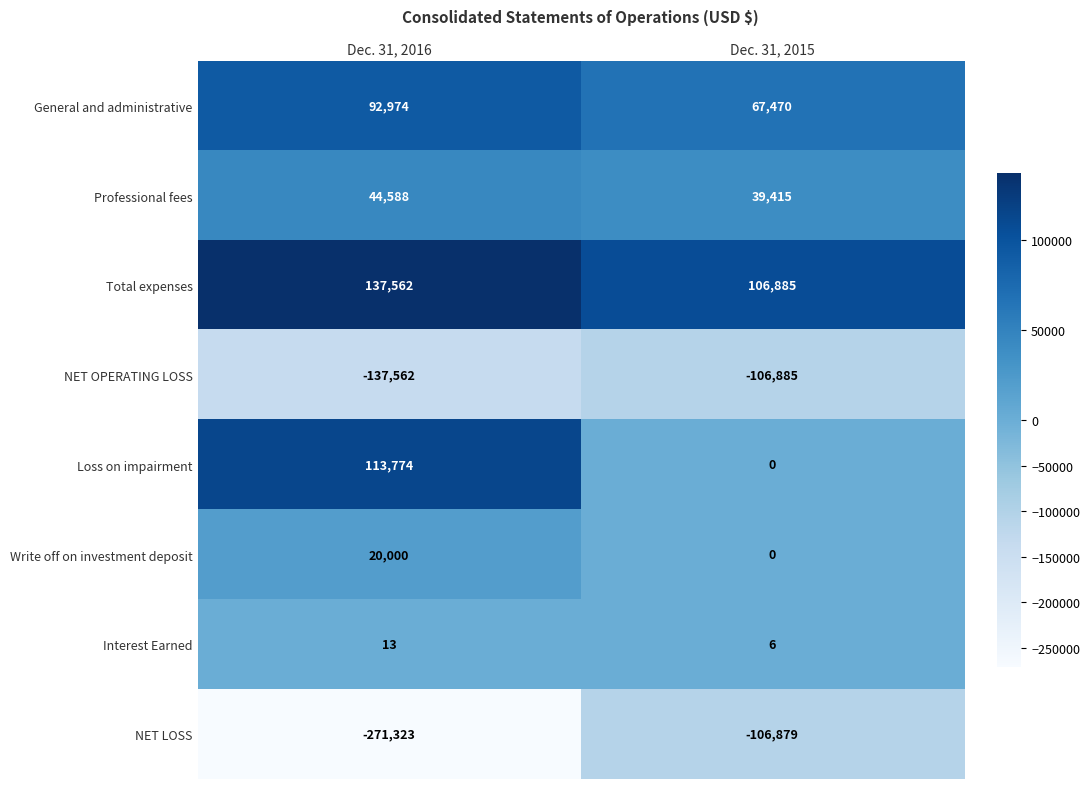

Reading left to right, list all the values displayed in this chart.

General and administrative: 92974	67470
Professional fees: 44588	39415
Total expenses: 137562	106885
NET OPERATING LOSS: -137562	-106885
Loss on impairment: 113774	0
Write off on investment deposit: 20000	0
Interest Earned: 13	6
NET LOSS: -271323	-106879